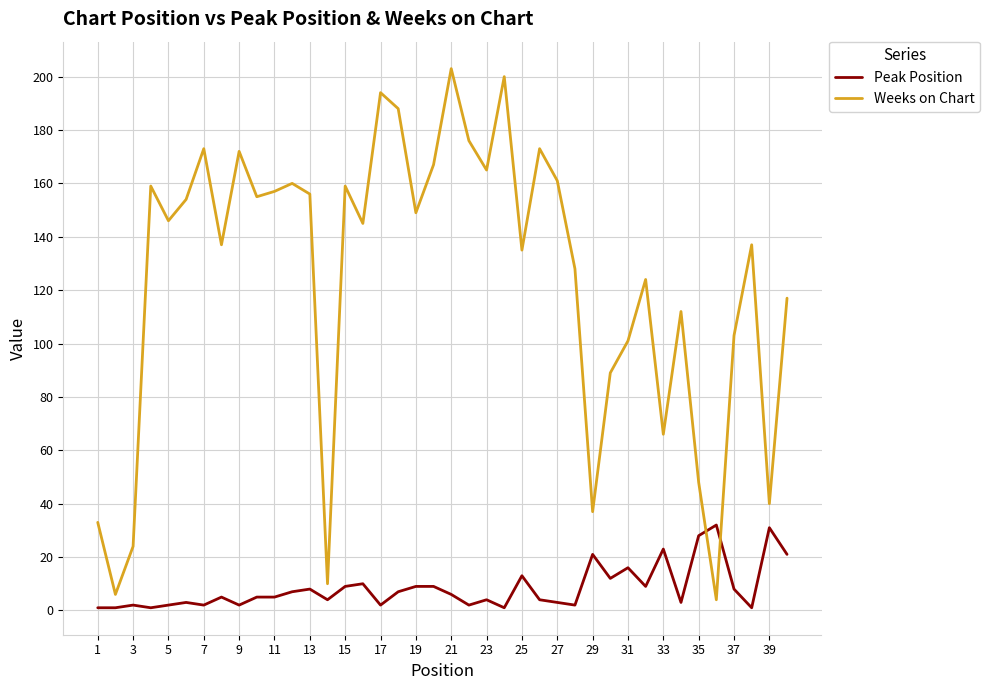

List the series in order of their overall mean, lowest first.

Peak Position, Weeks on Chart